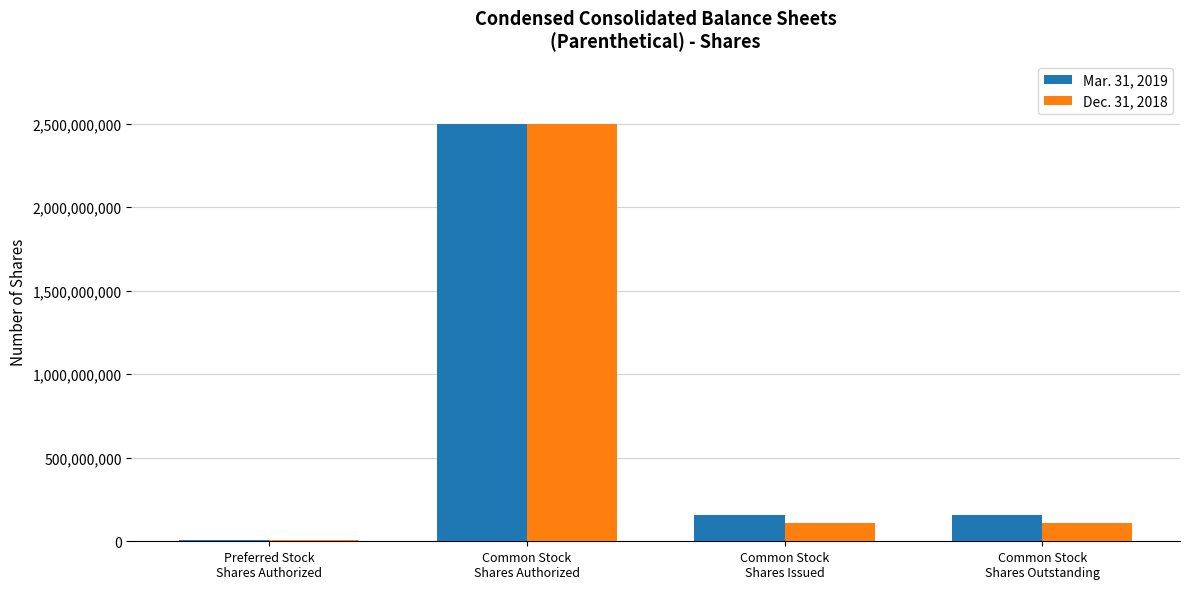

What is the difference between the Dec. 31, 2018 values at Common Stock
Shares Issued and Common Stock
Shares Authorized?

2388920317